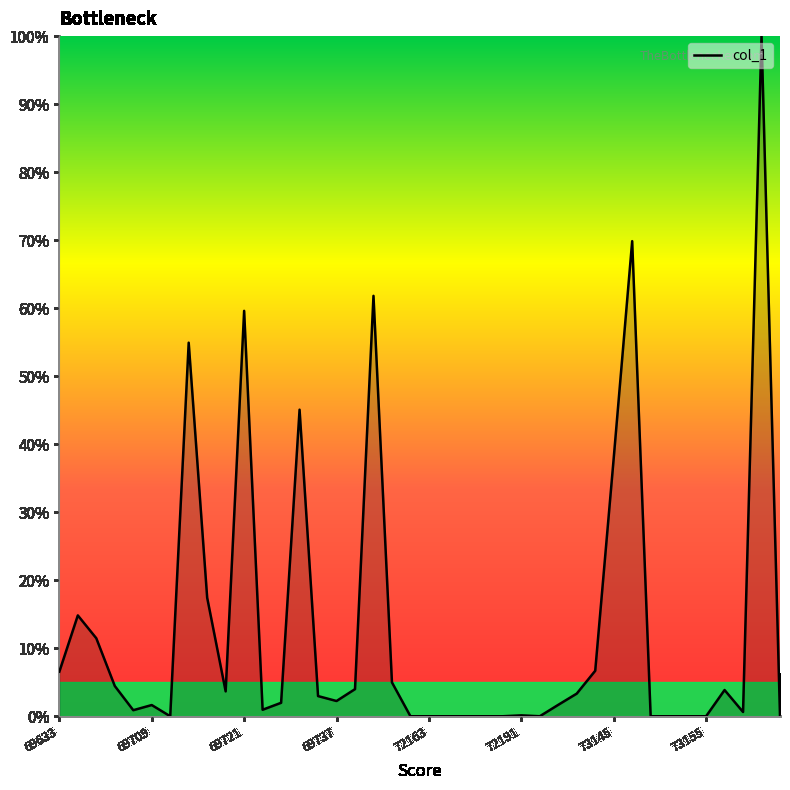

What is the greatest value displayed?

100.0